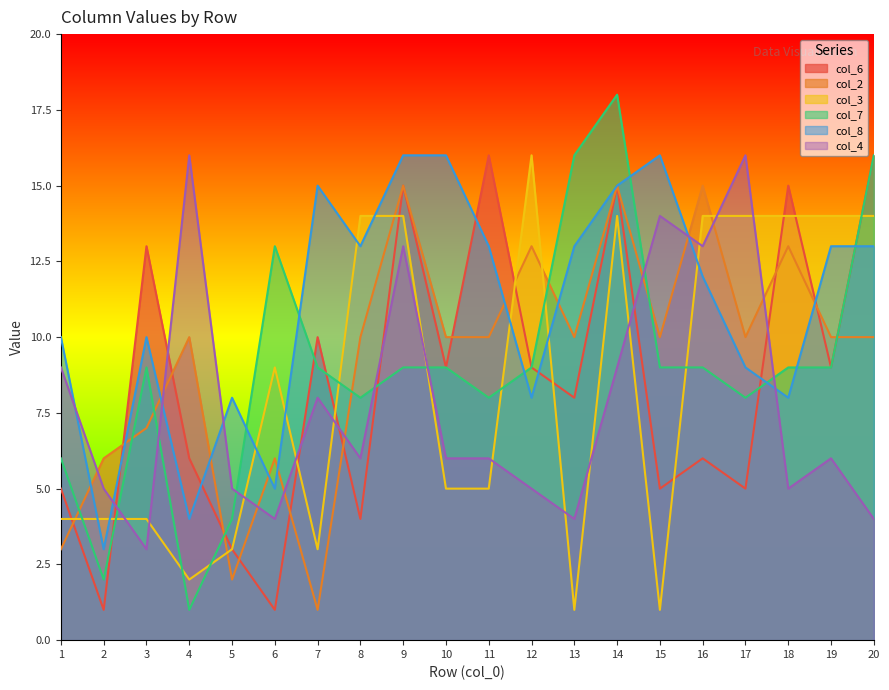

What is the maximum value for col_7?

18